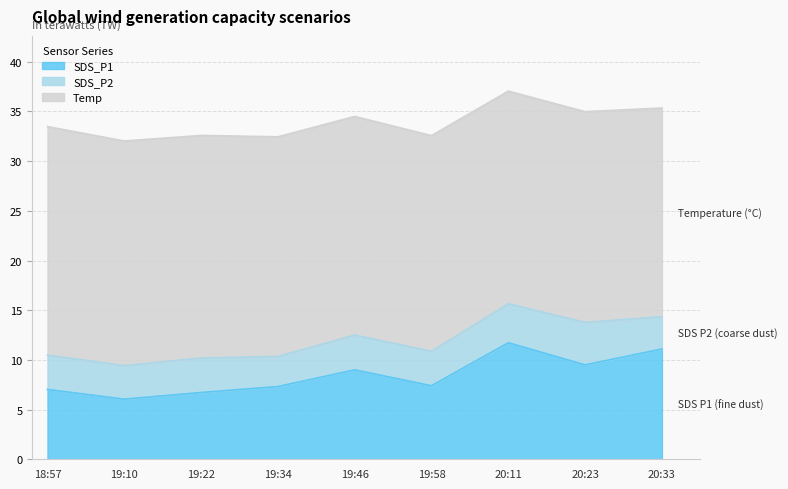

Between 18:57 and 19:10, which series saw the biggest shift?

SDS_P1